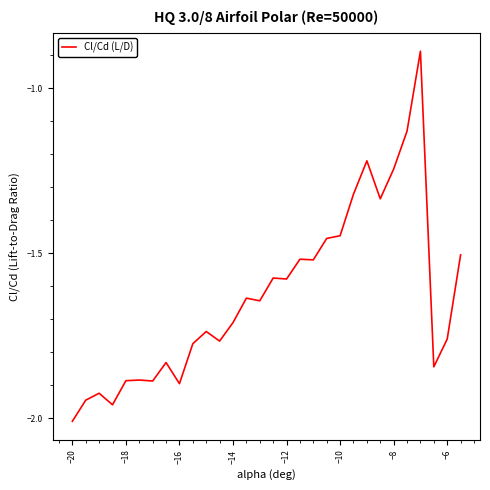

What is the maximum value shown in the chart?

-0.9